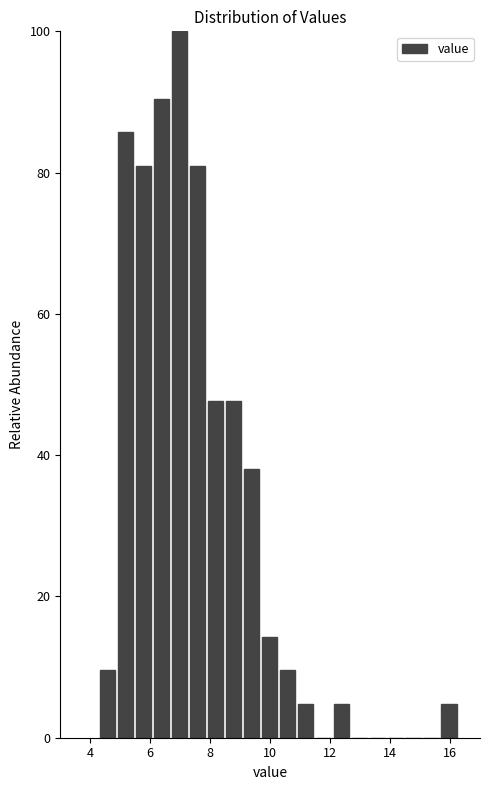

Around what value on the x-axis is the tallest bar? Give the approximate position of its centre, as read against the axis.

7.0